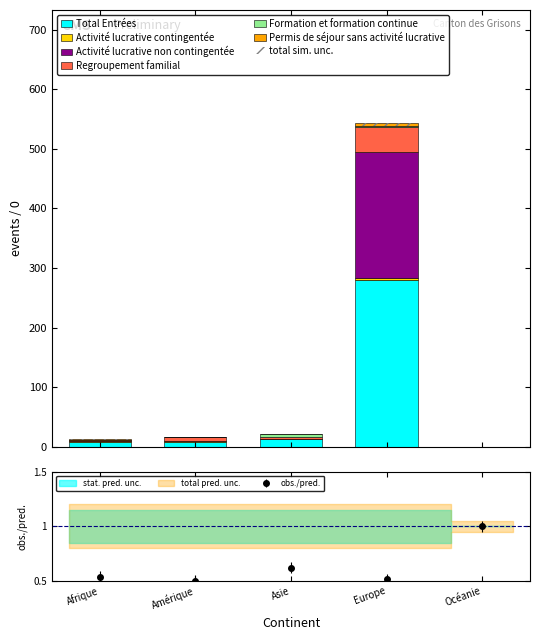

How many Activité lucrative contingentée values are between 0 and 3?

4